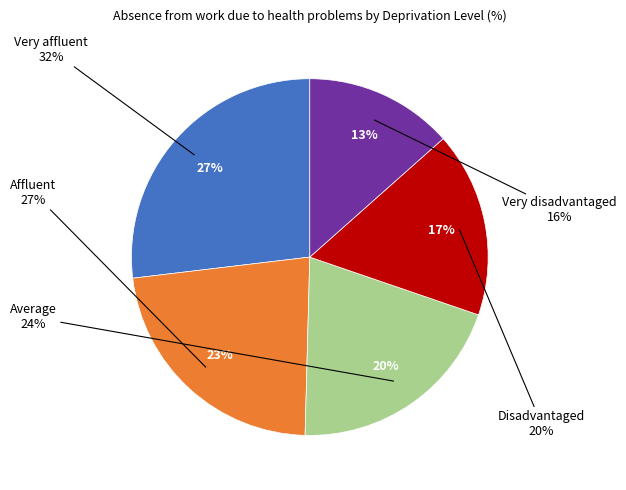

How many slices are in this pie chart?

5